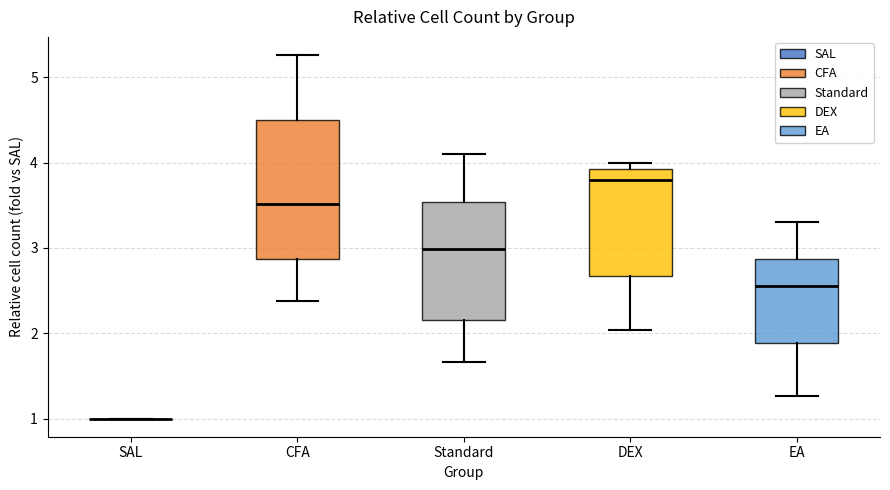

Reading left to right, transcribe this box plot: for each box, give where its median line is, the range the box spans, and where its two whiskers end, as read against the y-axis. The values are not printed on the chart, so give them approximately, as read against the axis.

SAL: box collapsed to a line at 1.0, whiskers 1.0 to 1.0
CFA: median 3.5, box 2.9 to 4.5, whiskers 2.4 to 5.3
Standard: median 3.0, box 2.2 to 3.5, whiskers 1.7 to 4.1
DEX: median 3.8, box 2.7 to 3.9, whiskers 2.0 to 4.0
EA: median 2.6, box 1.9 to 2.9, whiskers 1.3 to 3.3